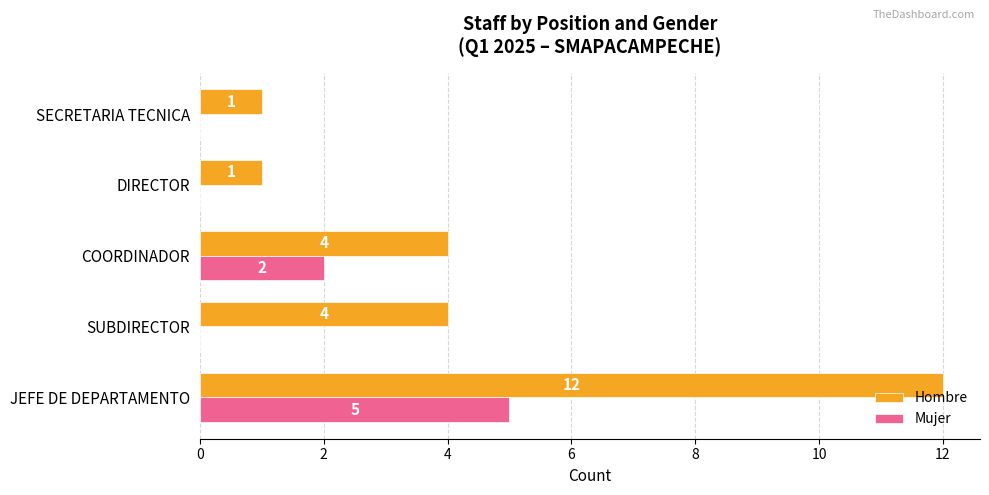

How many Mujer values are between 0 and 2?

4